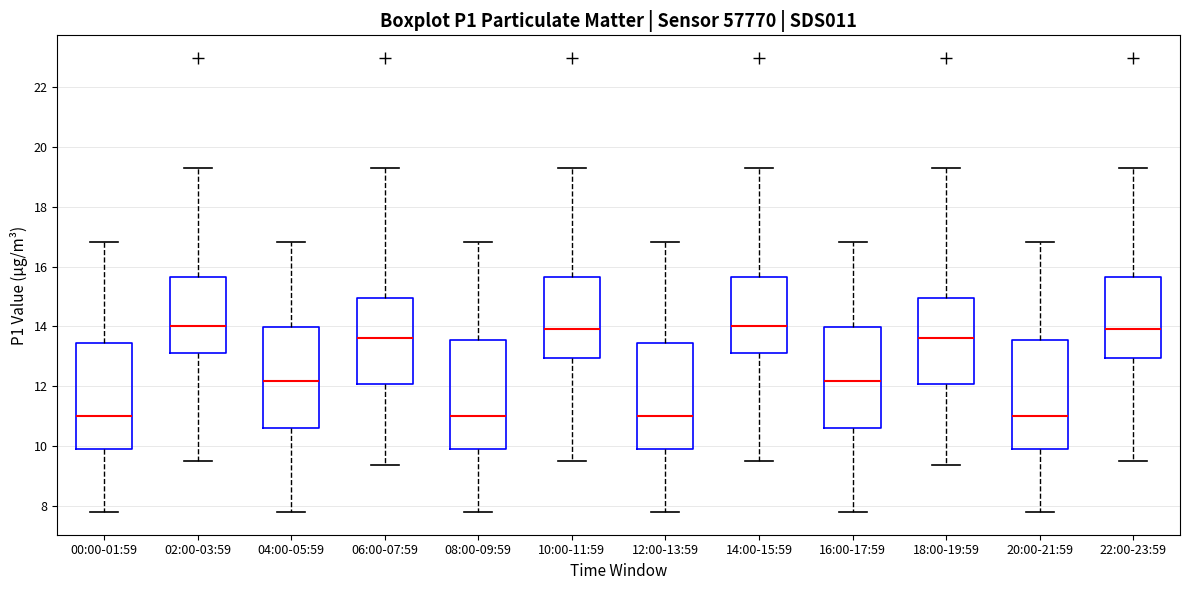

Reading left to right, transcribe this box plot: for each box, give where its median line is, the range the box spans, and where its two whiskers end, as read against the y-axis. The values are not printed on the chart, so give them approximately, as read against the axis.

00:00-01:59: median 11.0, box 10.0 to 13.4, whiskers 7.8 to 16.8
02:00-03:59: median 14.0, box 13.0 to 15.6, whiskers 9.6 to 19.2
04:00-05:59: median 12.2, box 10.6 to 14.0, whiskers 7.8 to 16.8
06:00-07:59: median 13.6, box 12.0 to 15.0, whiskers 9.4 to 19.2
08:00-09:59: median 11.0, box 10.0 to 13.6, whiskers 7.8 to 16.8
10:00-11:59: median 14.0, box 13.0 to 15.6, whiskers 9.6 to 19.2
12:00-13:59: median 11.0, box 10.0 to 13.4, whiskers 7.8 to 16.8
14:00-15:59: median 14.0, box 13.0 to 15.6, whiskers 9.6 to 19.2
16:00-17:59: median 12.2, box 10.6 to 14.0, whiskers 7.8 to 16.8
18:00-19:59: median 13.6, box 12.0 to 15.0, whiskers 9.4 to 19.2
20:00-21:59: median 11.0, box 10.0 to 13.6, whiskers 7.8 to 16.8
22:00-23:59: median 14.0, box 13.0 to 15.6, whiskers 9.6 to 19.2